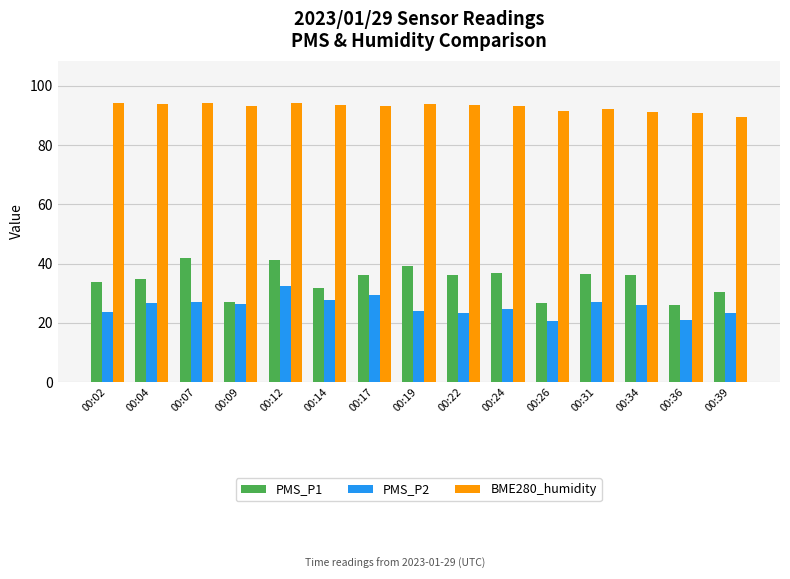

What is the difference between the BME280_humidity values at 00:22 and 00:36?

2.7